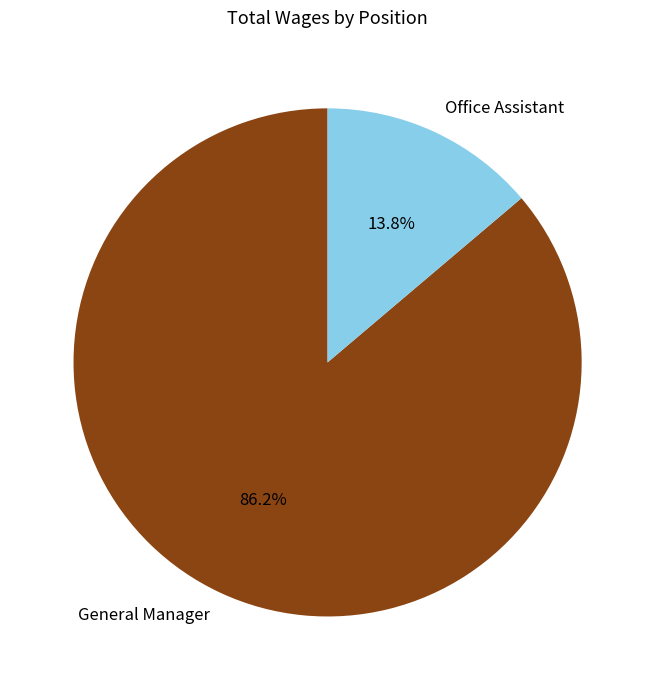

What percentage is NOT represented by Office Assistant?

86.2%